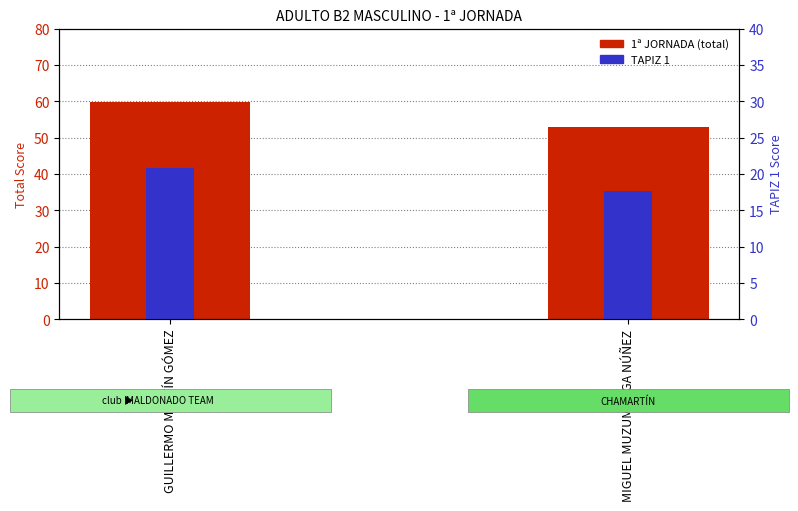

What are all the series names shown in the legend?

1ª JORNADA (total), TAPIZ 1